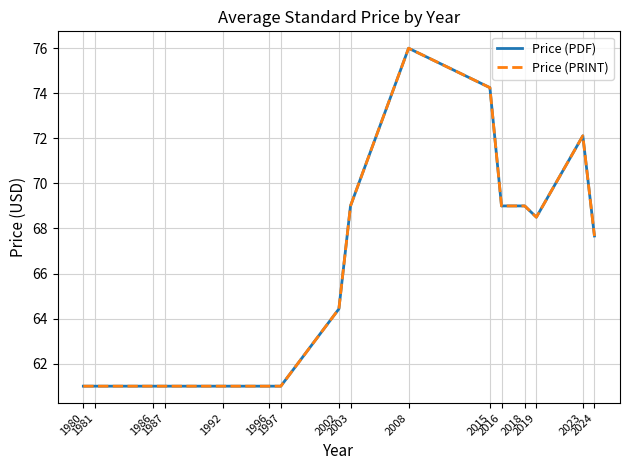

How many lines are shown in the chart?

2